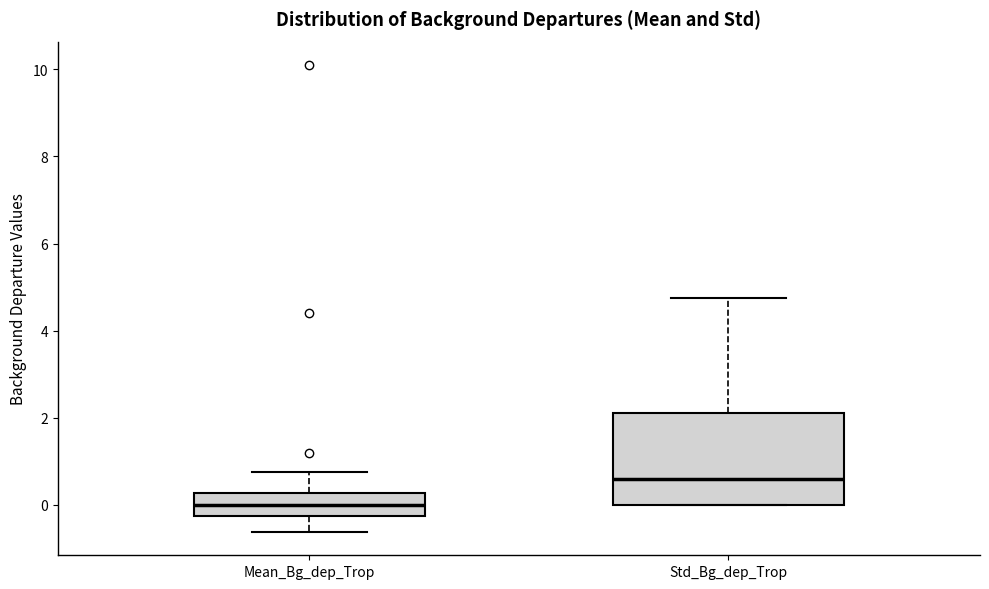

Reading left to right, read every box against the y-axis: the position of its median line, the range the box covers, and the ends of its whiskers. The values are not printed on the chart, so give them approximately, as read against the axis.

Mean_Bg_dep_Trop: median 0.0, box -0.2 to 0.2, whiskers -0.6 to 0.8
Std_Bg_dep_Trop: median 0.6, box 0.0 to 2.2, whiskers 0.0 to 4.8